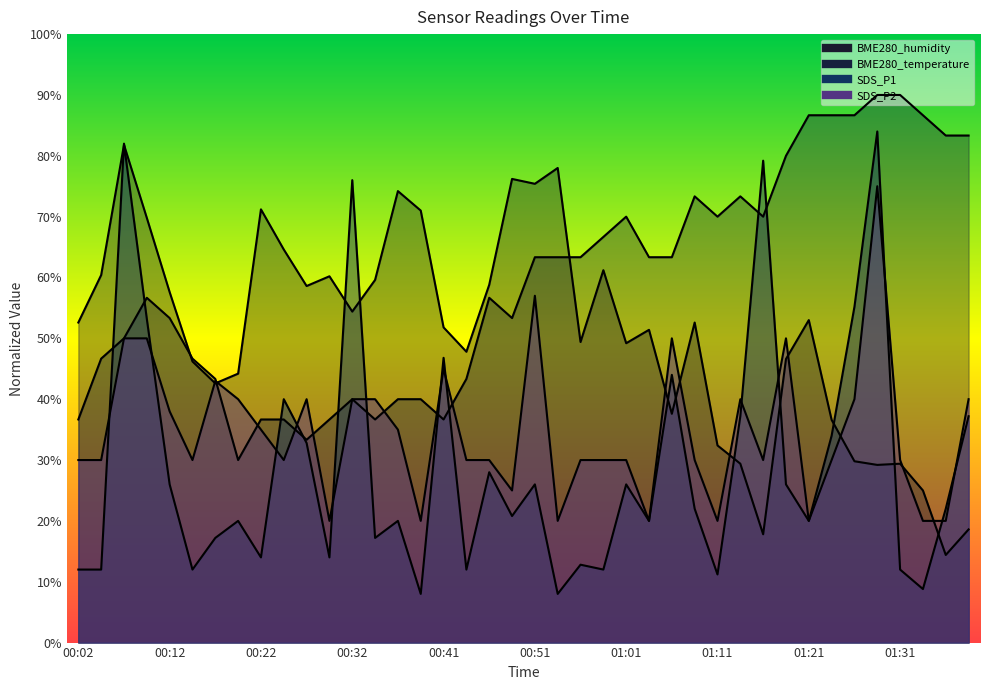

What is the sum of all SDS_P2 values?

1383.0